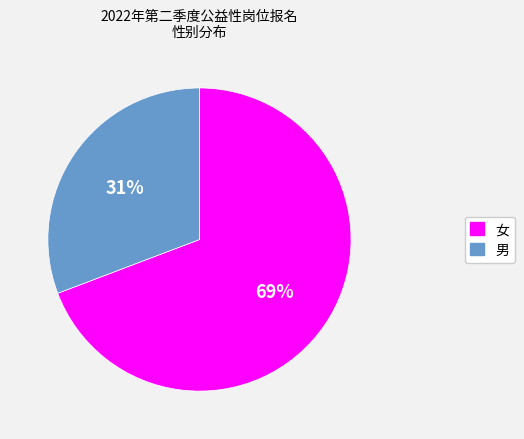

Rank the categories by value from lowest to highest.

男, 女